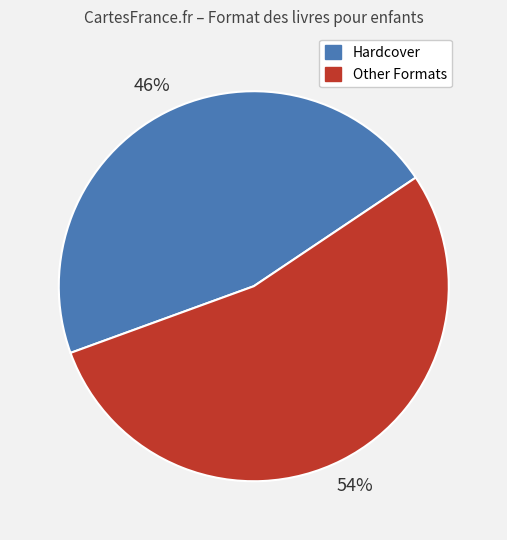

Is there a majority slice in this chart?

Yes